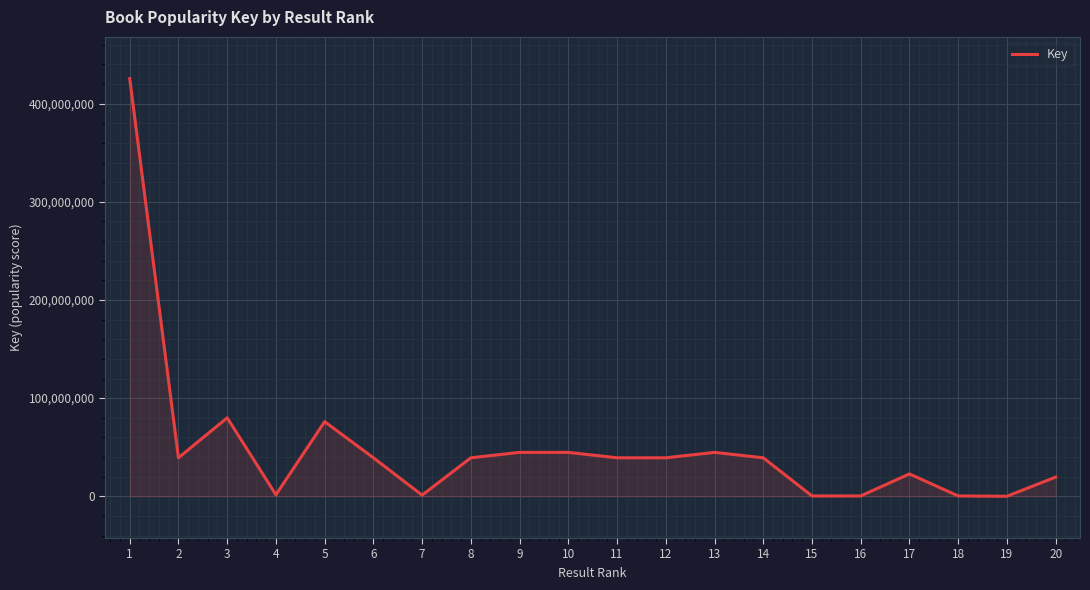

How many categories are shown in the chart?

20